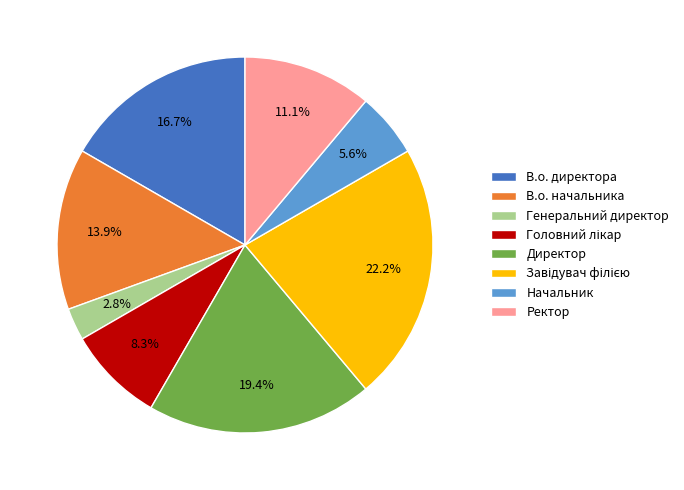

Approximately how many times larger is the value at Начальник compared to Директор?

0.3